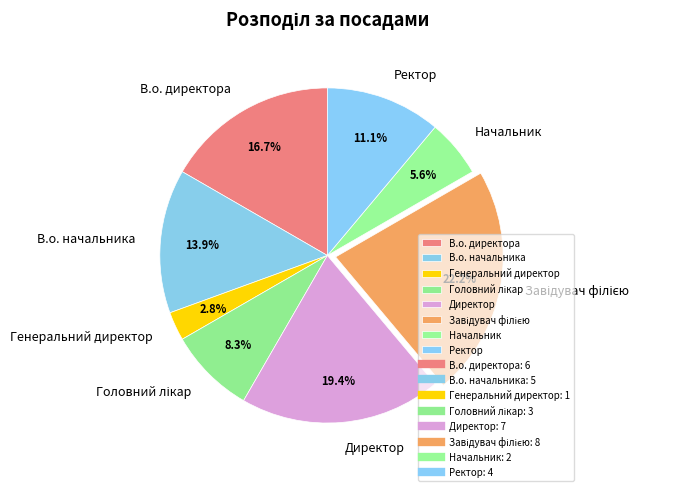

What is the ratio of the value at Начальник to the value at Ректор?

0.5